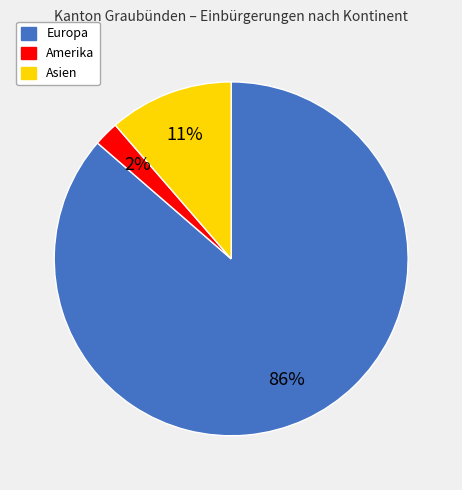

Rank the categories by value from highest to lowest.

Europa, Asien, Amerika